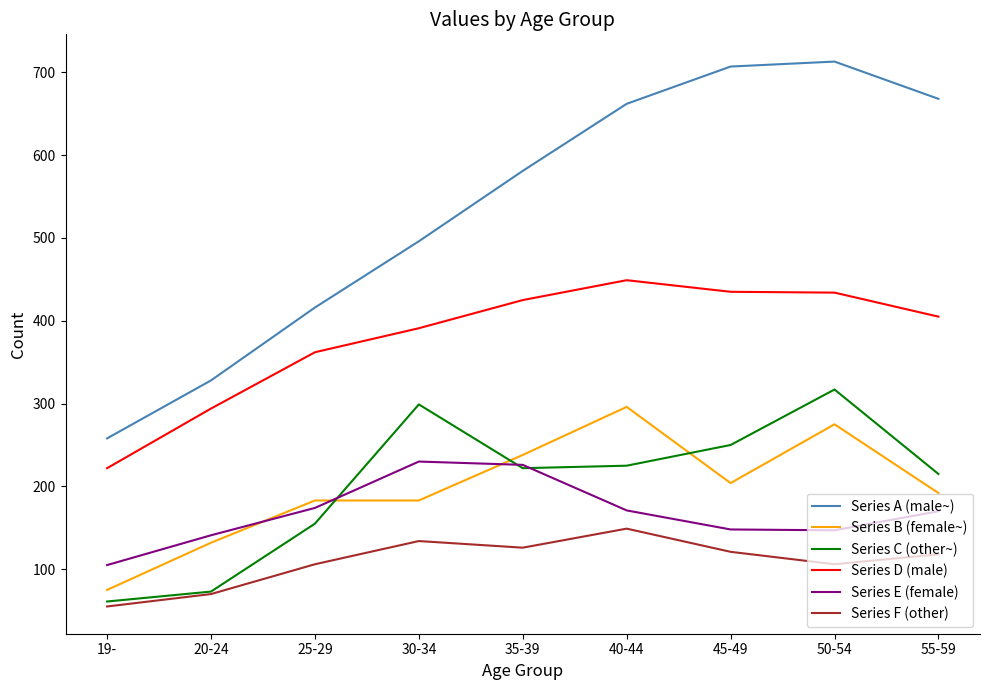

Which series changed the most between 50-54 and 55-59?

Series C (other~)